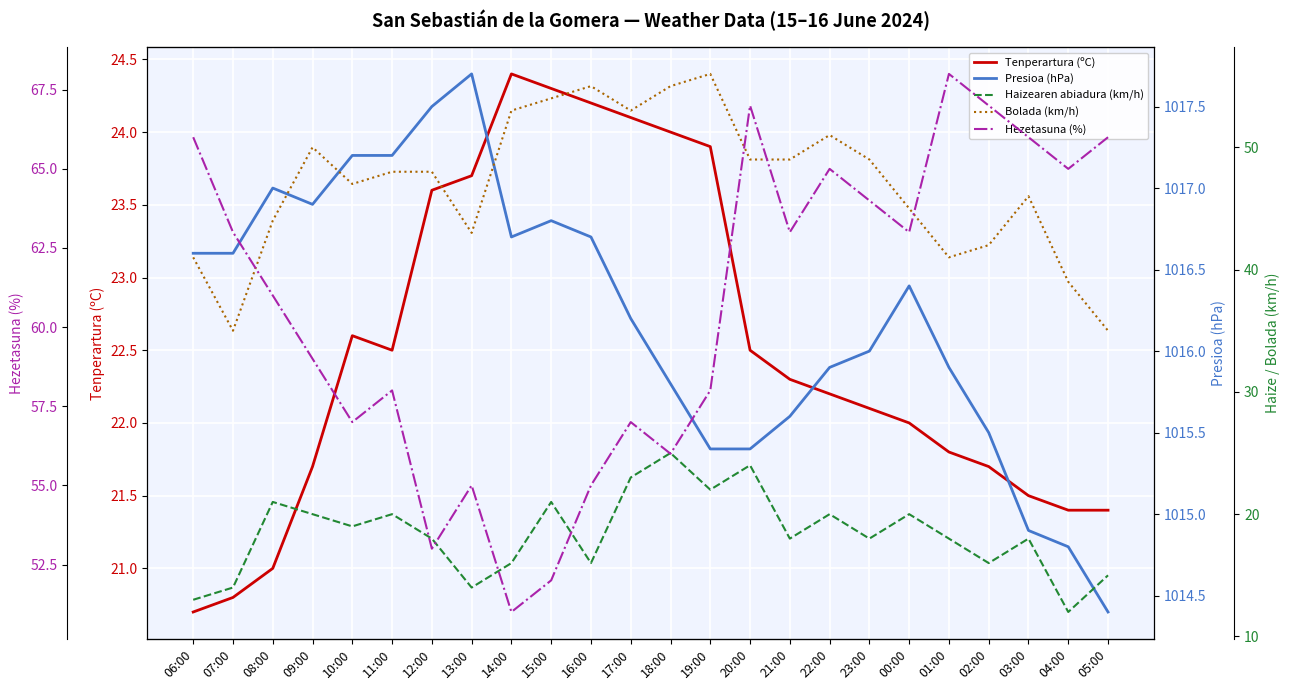

Reading left to right, list all the values displayed in this chart.

Tenperartura (ºC): 06:00=20.7	07:00=20.8	08:00=21.0	09:00=21.7	10:00=22.6	11:00=22.5	12:00=23.6	13:00=23.7	14:00=24.4	15:00=24.3	16:00=24.2	17:00=24.1	18:00=24.0	19:00=23.9	20:00=22.5	21:00=22.3	22:00=22.2	23:00=22.1	00:00=22.0	01:00=21.8	02:00=21.7	03:00=21.5	04:00=21.4	05:00=21.4
Presioa (hPa): 06:00=1016.6	07:00=1016.6	08:00=1017.0	09:00=1016.9	10:00=1017.2	11:00=1017.2	12:00=1017.5	13:00=1017.7	14:00=1016.7	15:00=1016.8	16:00=1016.7	17:00=1016.2	18:00=1015.8	19:00=1015.4	20:00=1015.4	21:00=1015.6	22:00=1015.9	23:00=1016.0	00:00=1016.4	01:00=1015.9	02:00=1015.5	03:00=1014.9	04:00=1014.8	05:00=1014.4
Haizearen abiadura (km/h): 06:00=13.0	07:00=14.0	08:00=21.0	09:00=20.0	10:00=19.0	11:00=20.0	12:00=18.0	13:00=14.0	14:00=16.0	15:00=21.0	16:00=16.0	17:00=23.0	18:00=25.0	19:00=22.0	20:00=24.0	21:00=18.0	22:00=20.0	23:00=18.0	00:00=20.0	01:00=18.0	02:00=16.0	03:00=18.0	04:00=12.0	05:00=15.0
Bolada (km/h): 06:00=41.0	07:00=35.0	08:00=44.0	09:00=50.0	10:00=47.0	11:00=48.0	12:00=48.0	13:00=43.0	14:00=53.0	15:00=54.0	16:00=55.0	17:00=53.0	18:00=55.0	19:00=56.0	20:00=49.0	21:00=49.0	22:00=51.0	23:00=49.0	00:00=45.0	01:00=41.0	02:00=42.0	03:00=46.0	04:00=39.0	05:00=35.0
Hezetasuna (%): 06:00=66.0	07:00=63.0	08:00=61.0	09:00=59.0	10:00=57.0	11:00=58.0	12:00=53.0	13:00=55.0	14:00=51.0	15:00=52.0	16:00=55.0	17:00=57.0	18:00=56.0	19:00=58.0	20:00=67.0	21:00=63.0	22:00=65.0	23:00=64.0	00:00=63.0	01:00=68.0	02:00=67.0	03:00=66.0	04:00=65.0	05:00=66.0